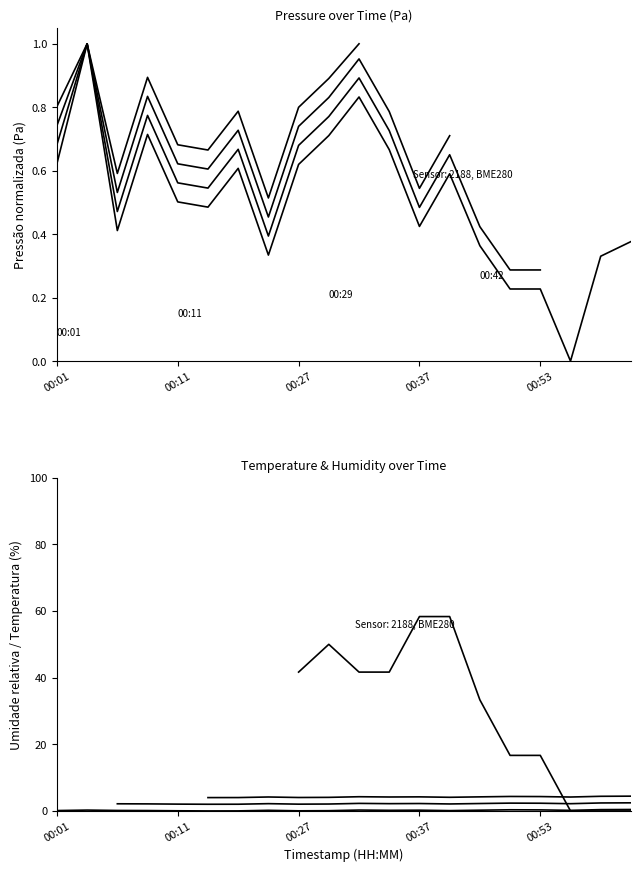

Which series changed the most between 00:40 and 00:58?

pressure